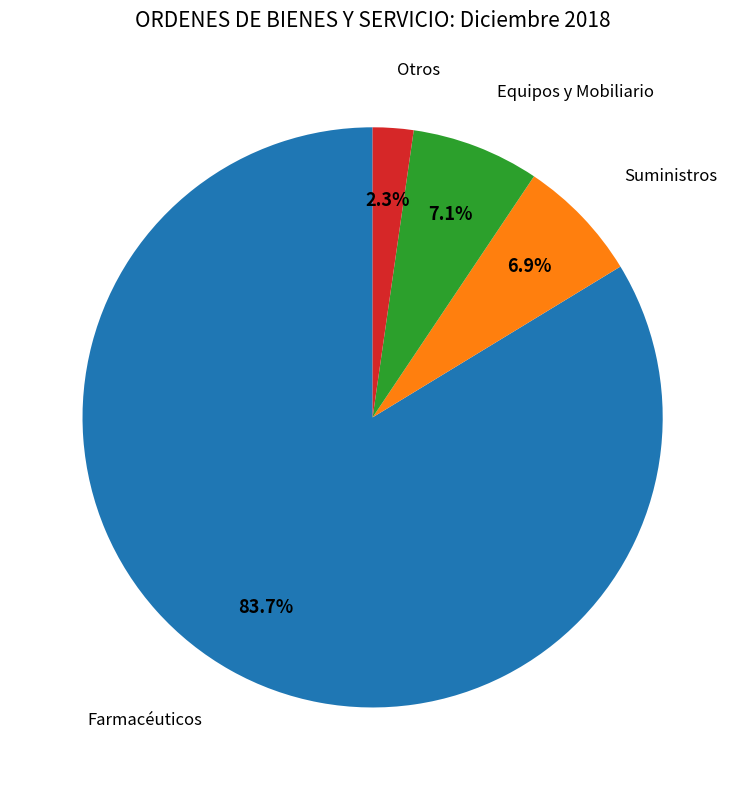

Is there a majority slice in this chart?

Yes